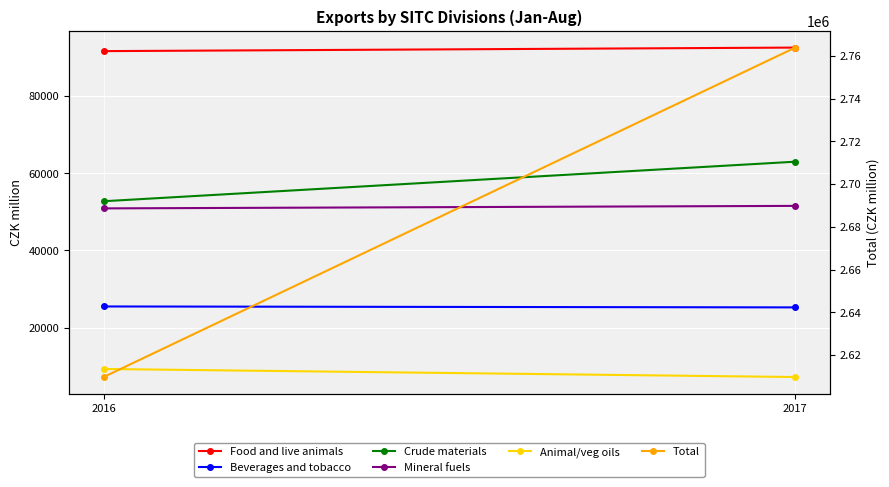

What is the difference between the Total values at 2016 and 2017?

154095